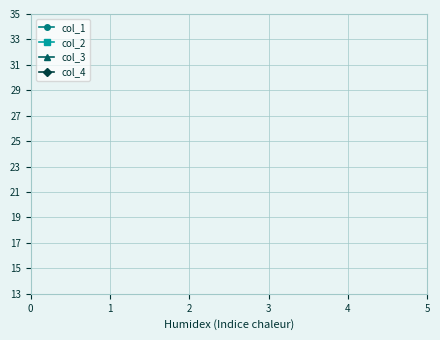

True or false: col_3 has a value of 5 at 5.

False